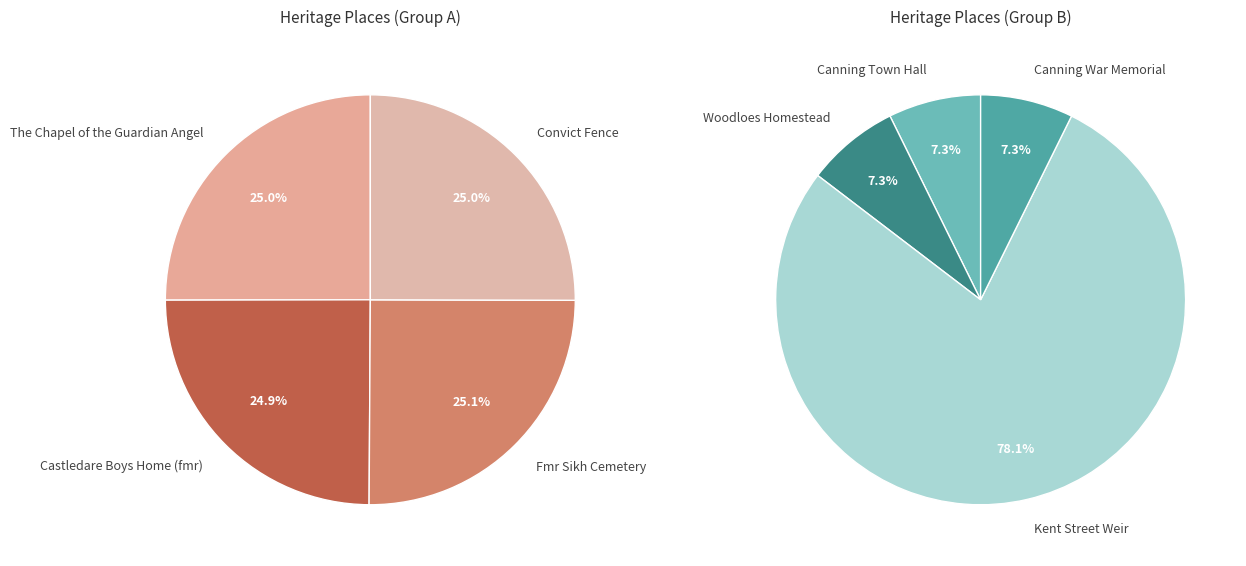

How many segments does this pie chart have?

8